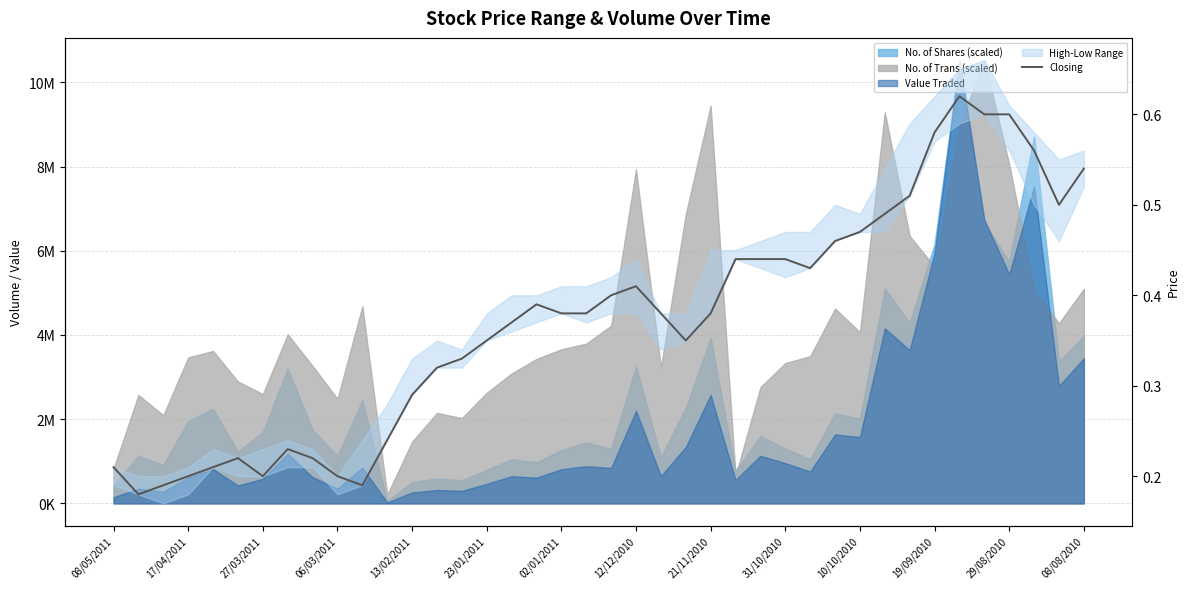

What is the average value?

0.4